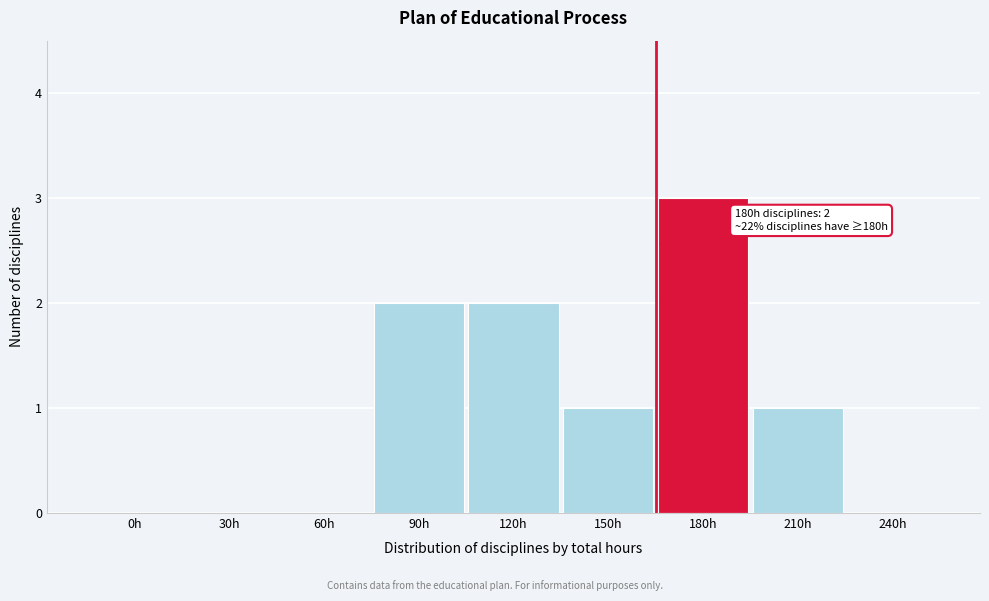

Reading left to right, list all the values displayed in this chart.

0h=0	30h=0	60h=0	90h=2	120h=2	150h=1	180h=3	210h=1	240h=0